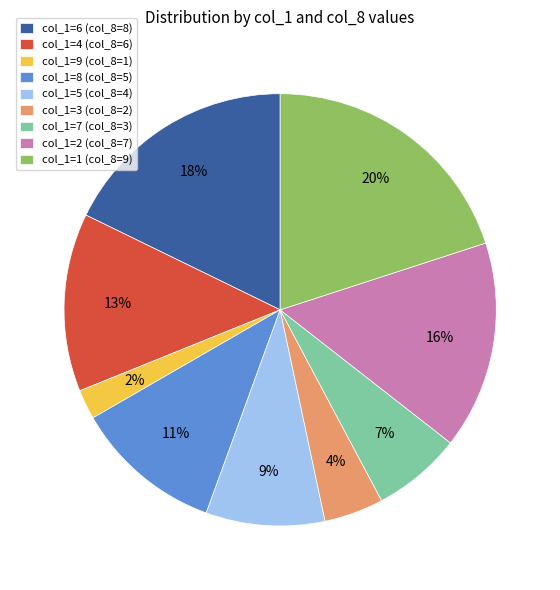

To the nearest percent, what portion does col_1=6 (col_8=8) represent?

18%